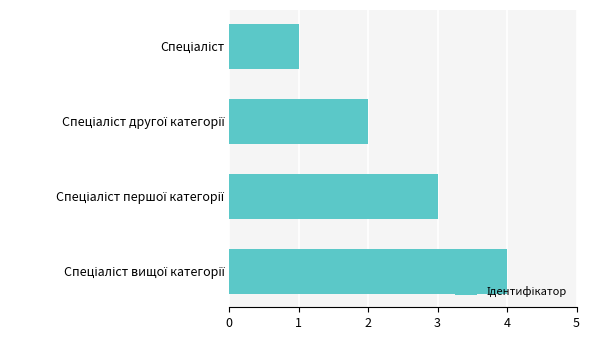

What is the greatest value displayed?

4